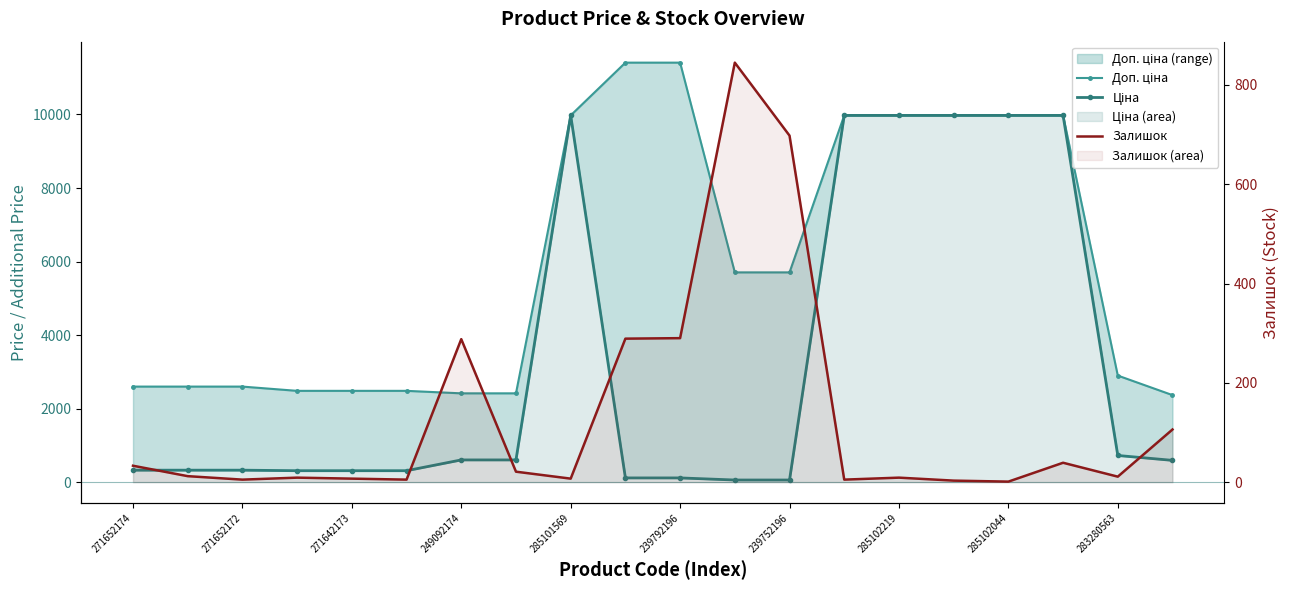

What are all the series names shown in the legend?

Доп. ціна, Ціна, Залишок